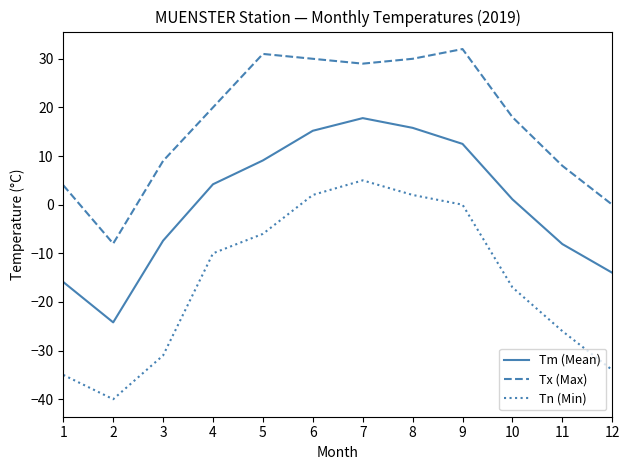

At which category does the chart reach its peak across all series?

9